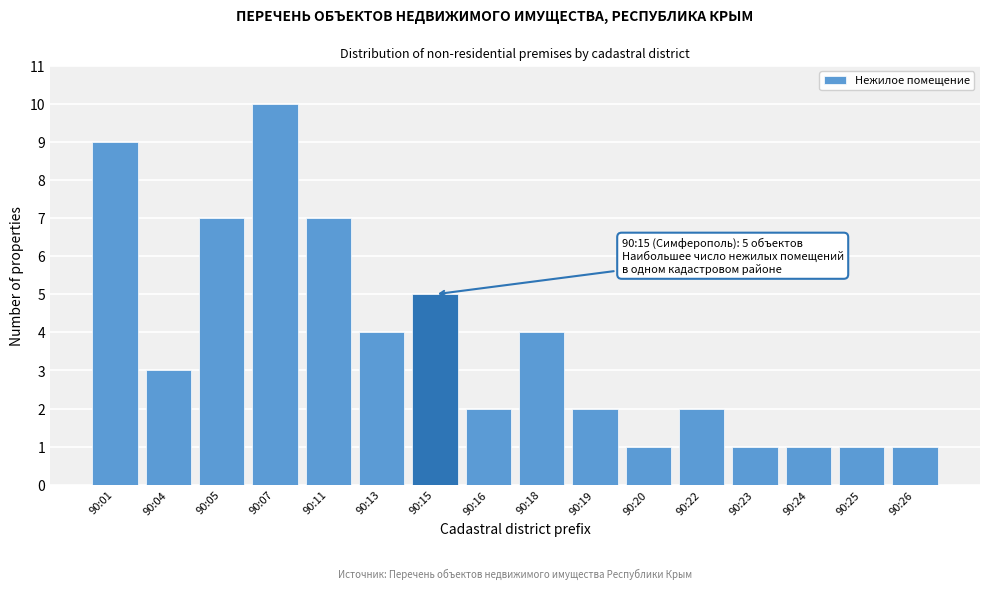

Reading left to right, transcribe all the data shown in this chart.

90:01=9	90:04=3	90:05=7	90:07=10	90:11=7	90:13=4	90:15=5	90:16=2	90:18=4	90:19=2	90:20=1	90:22=2	90:23=1	90:24=1	90:25=1	90:26=1